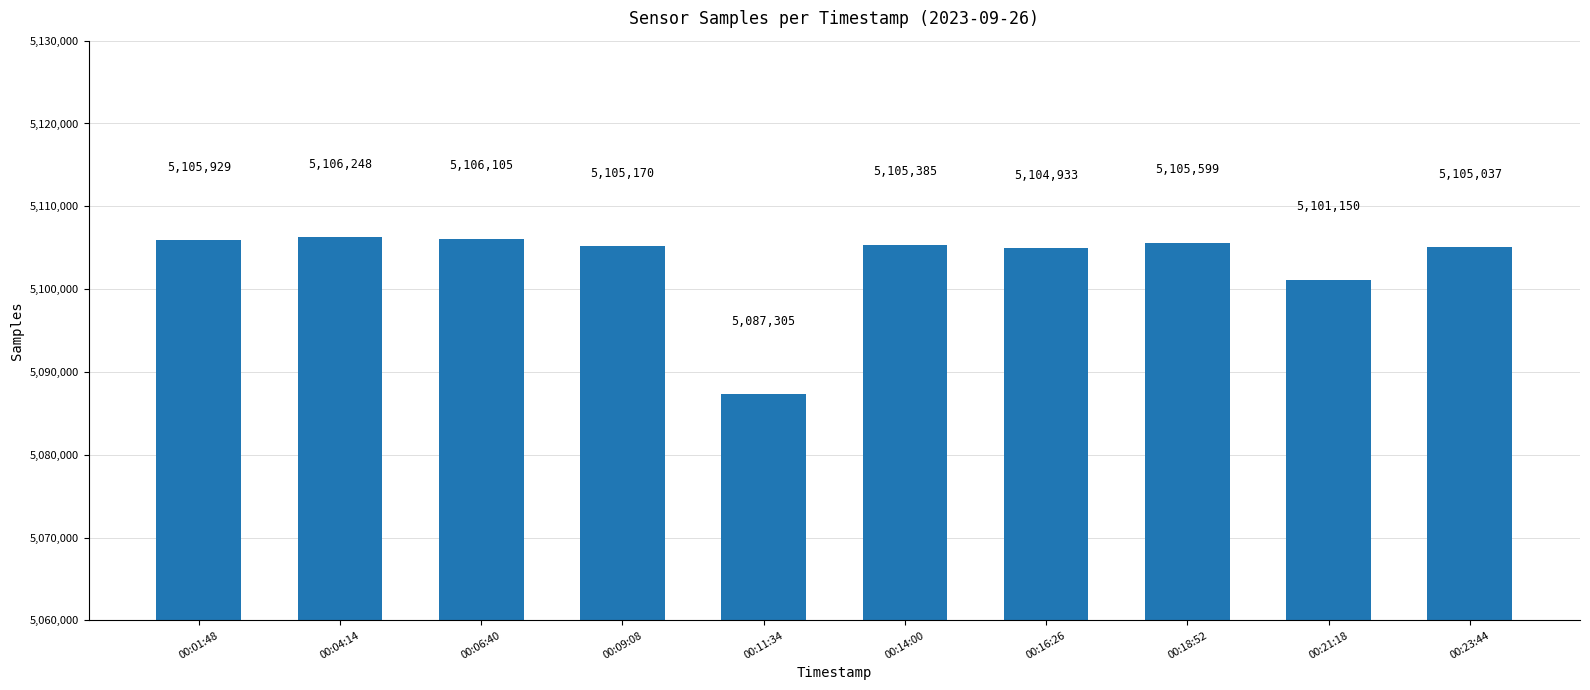

Which label corresponds to the largest value in the chart?

00:04:14